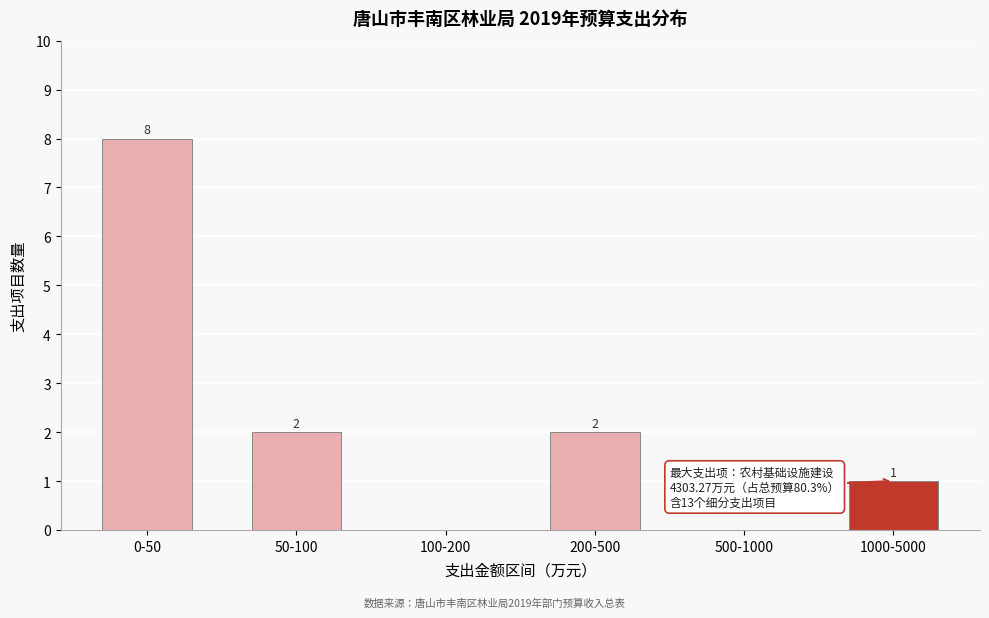

Reading left to right, list all the values displayed in this chart.

0-50=8	50-100=2	100-200=0	200-500=2	500-1000=0	1000-5000=1